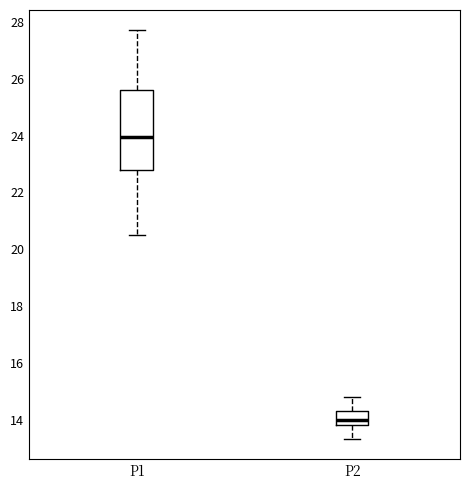

Where is the upper edge of the box for P1 on the y-axis? The values are not printed on the chart, so give them approximately, as read against the axis.

25.6